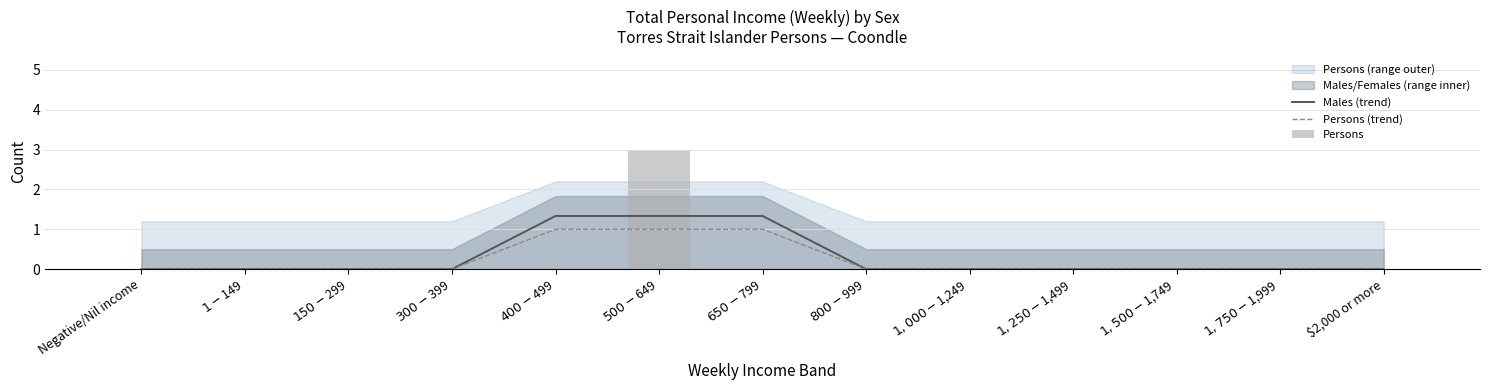

True or false: Persons (trend) has a value of 0.7 at $2,000 or more.

False